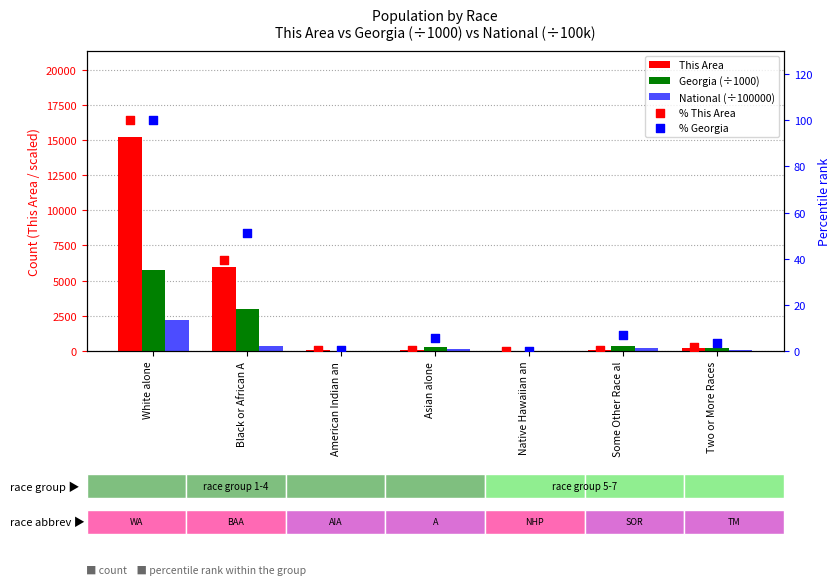

Which series contains the highest Y value?

This Area